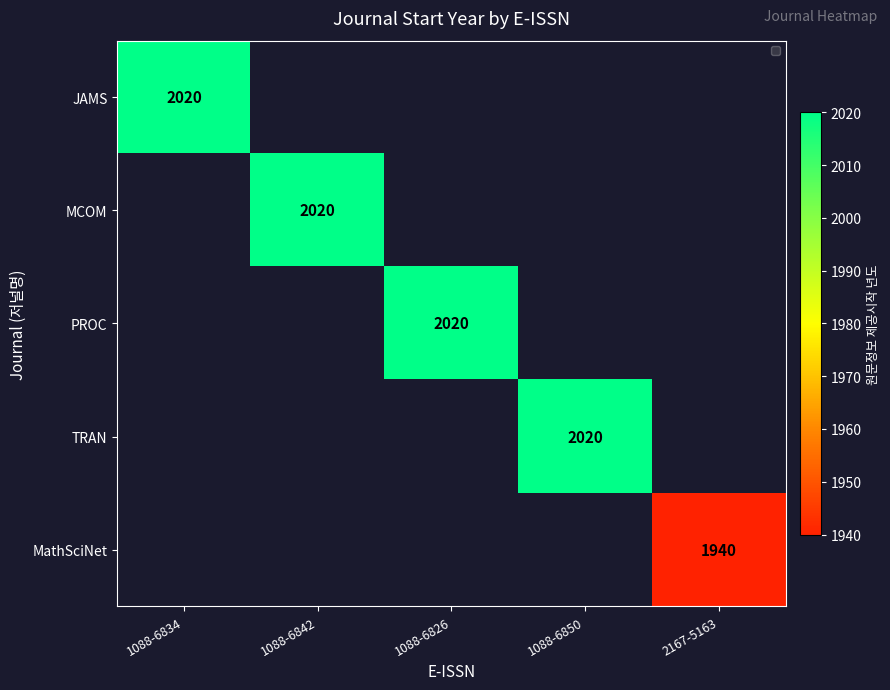

The value of MathSciNet at 2167-5163 is 3060.3. True or false?

False